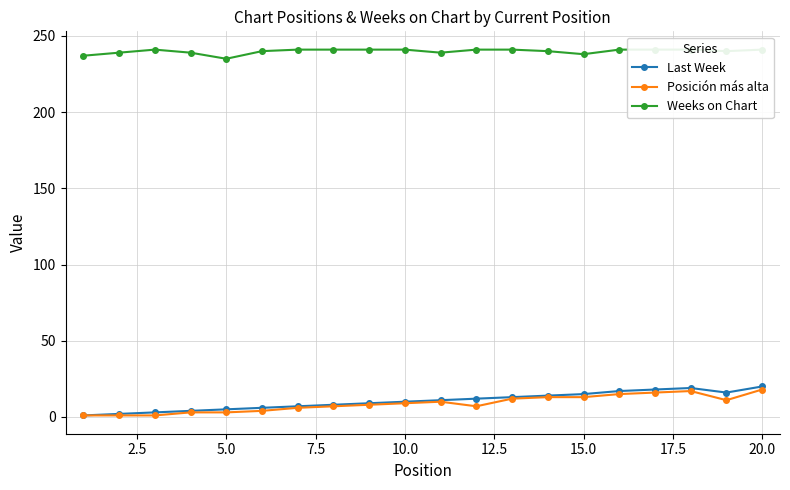

How many data points in Last Week are less than 11?

10